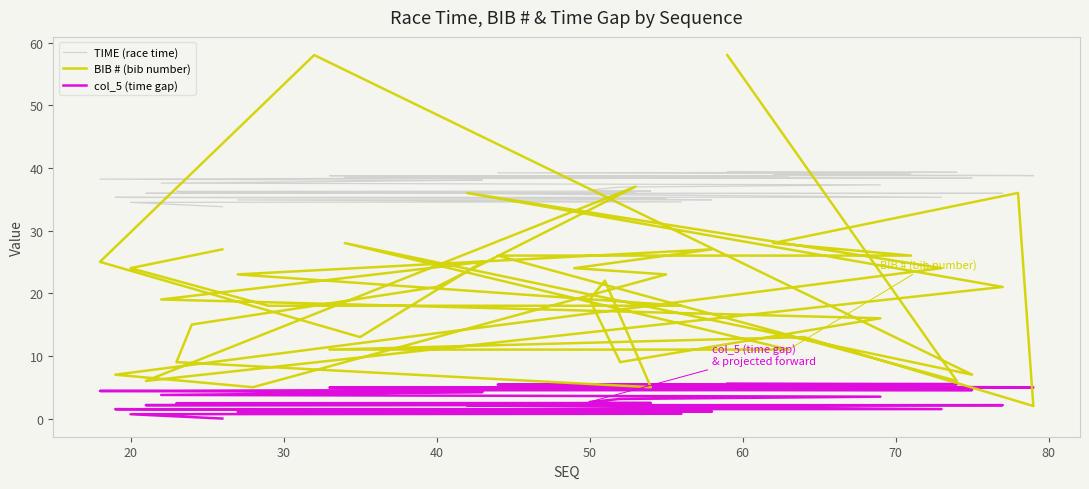

How many lines are shown in the chart?

3